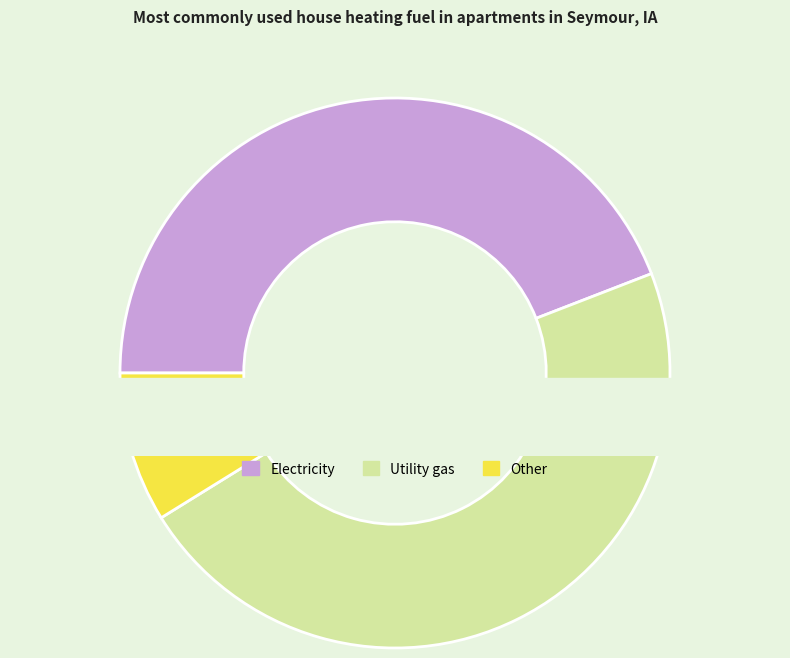

The 8 slice represents 1% of the pie. True or false?

False